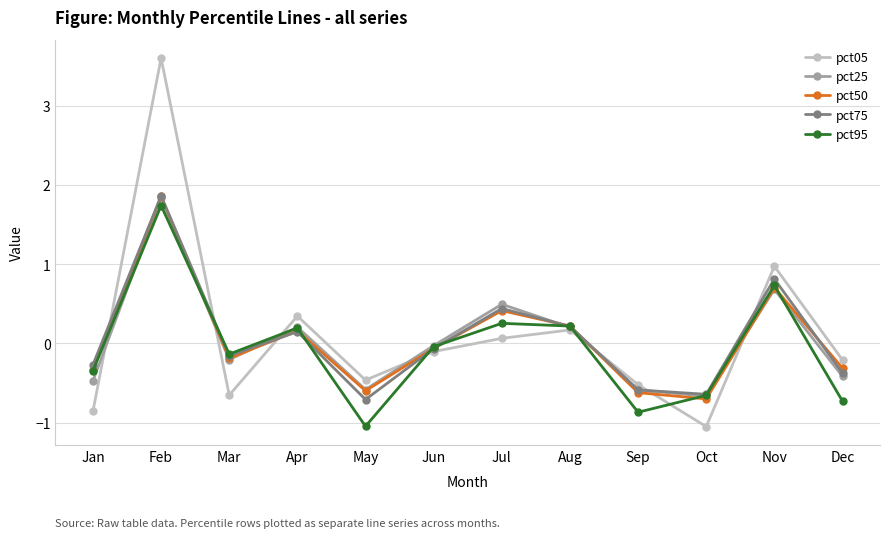

At which label does pct75 first exceed 0?

Feb